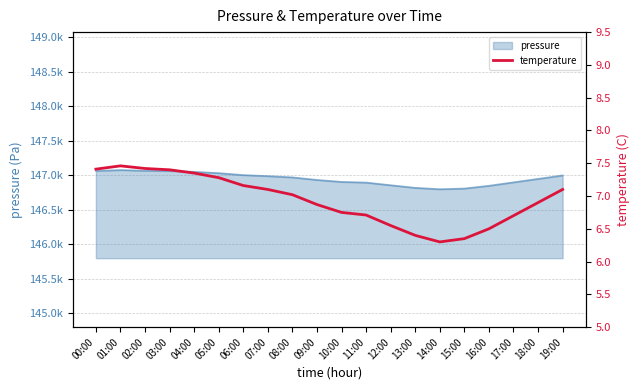

At which label is the value closest to 6?

14:00